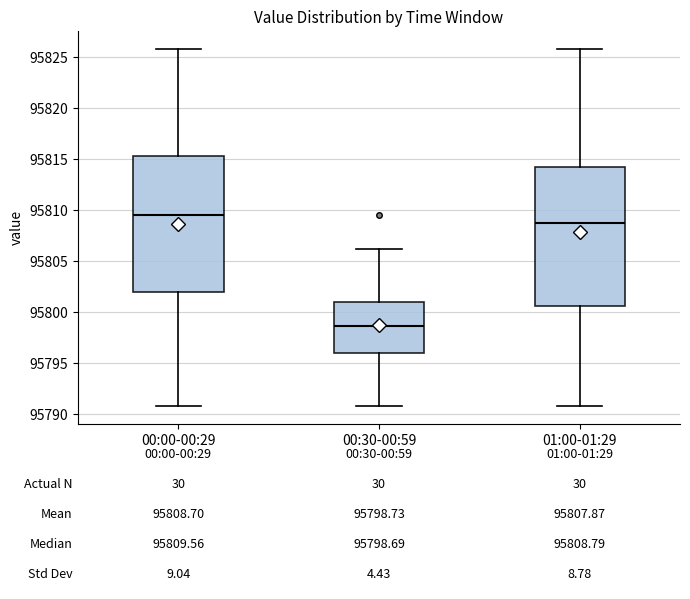

Which box has the highest median line?

00:00-00:29